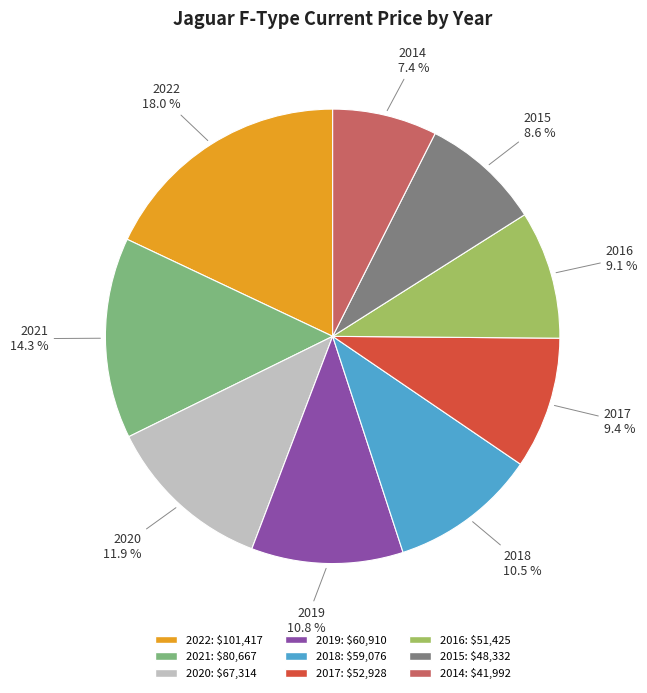

How many slices are in this pie chart?

9